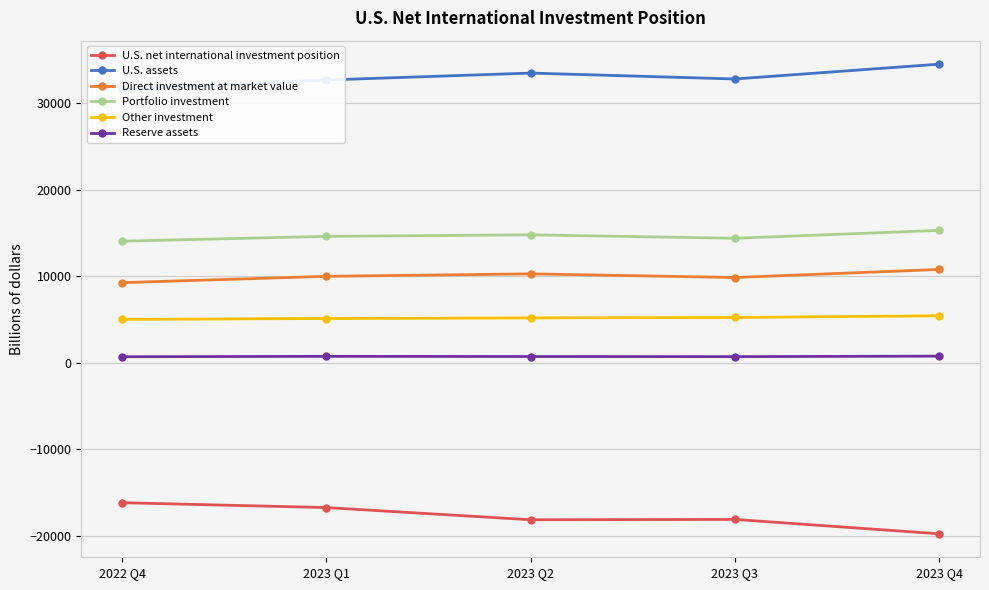

The value of Other investment at 2023 Q4 is 2591.7. True or false?

False